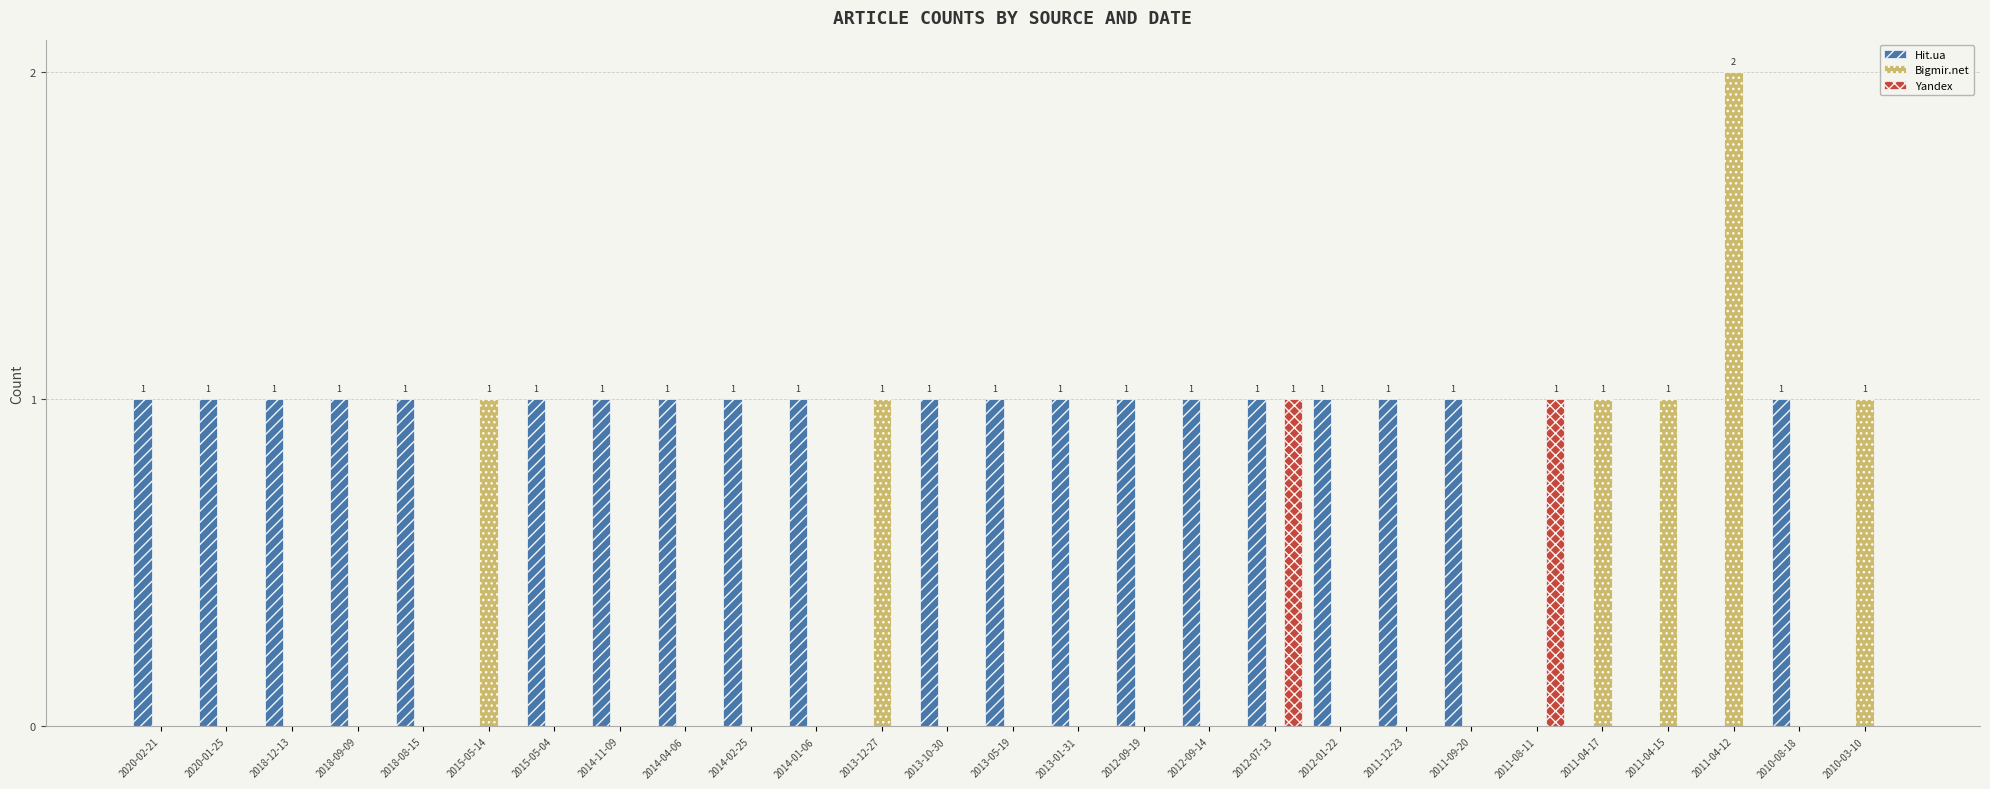

What is the sum of all Bigmir.net values?

7